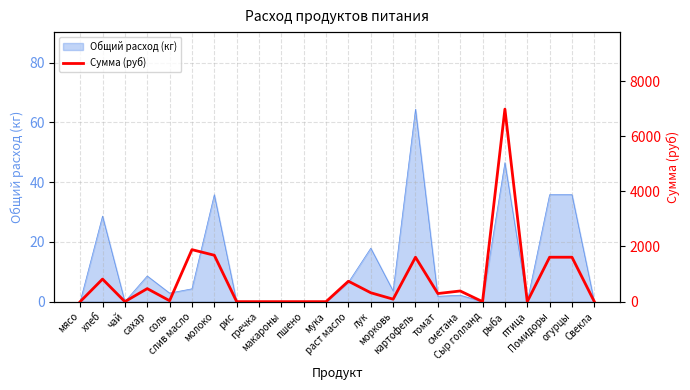

Does the chart display data point markers on the line(s)?

No